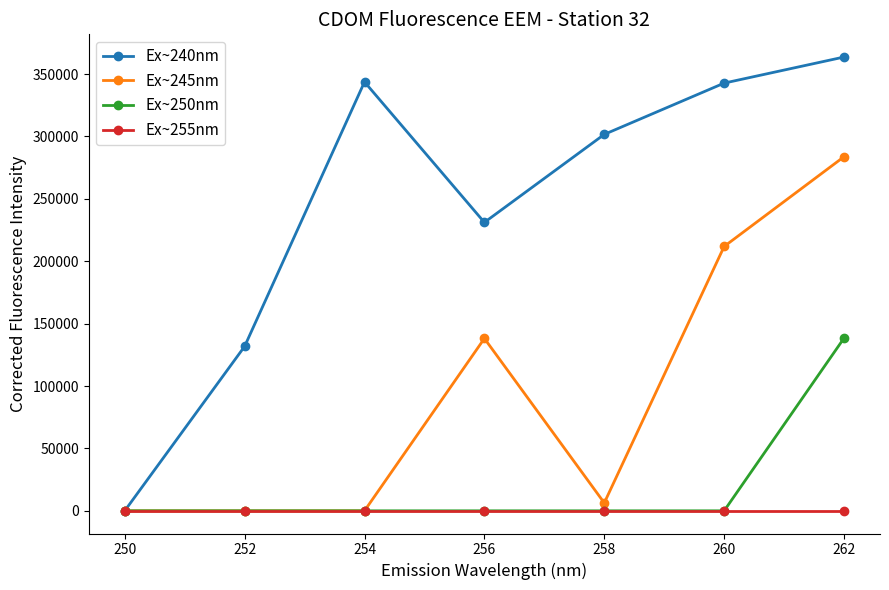

What is the maximum value shown in the chart?

363679.0